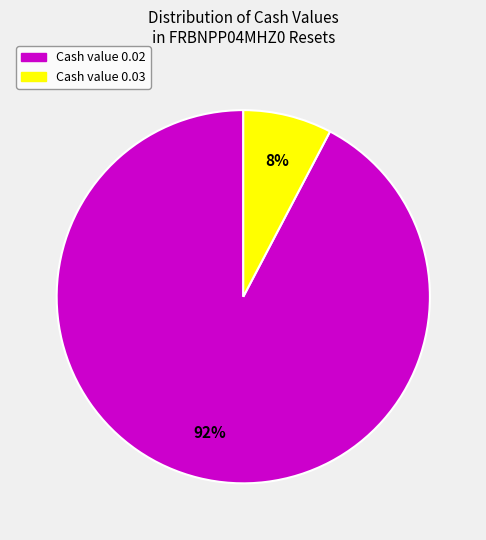

To the nearest percent, what is the average slice percentage?

50%